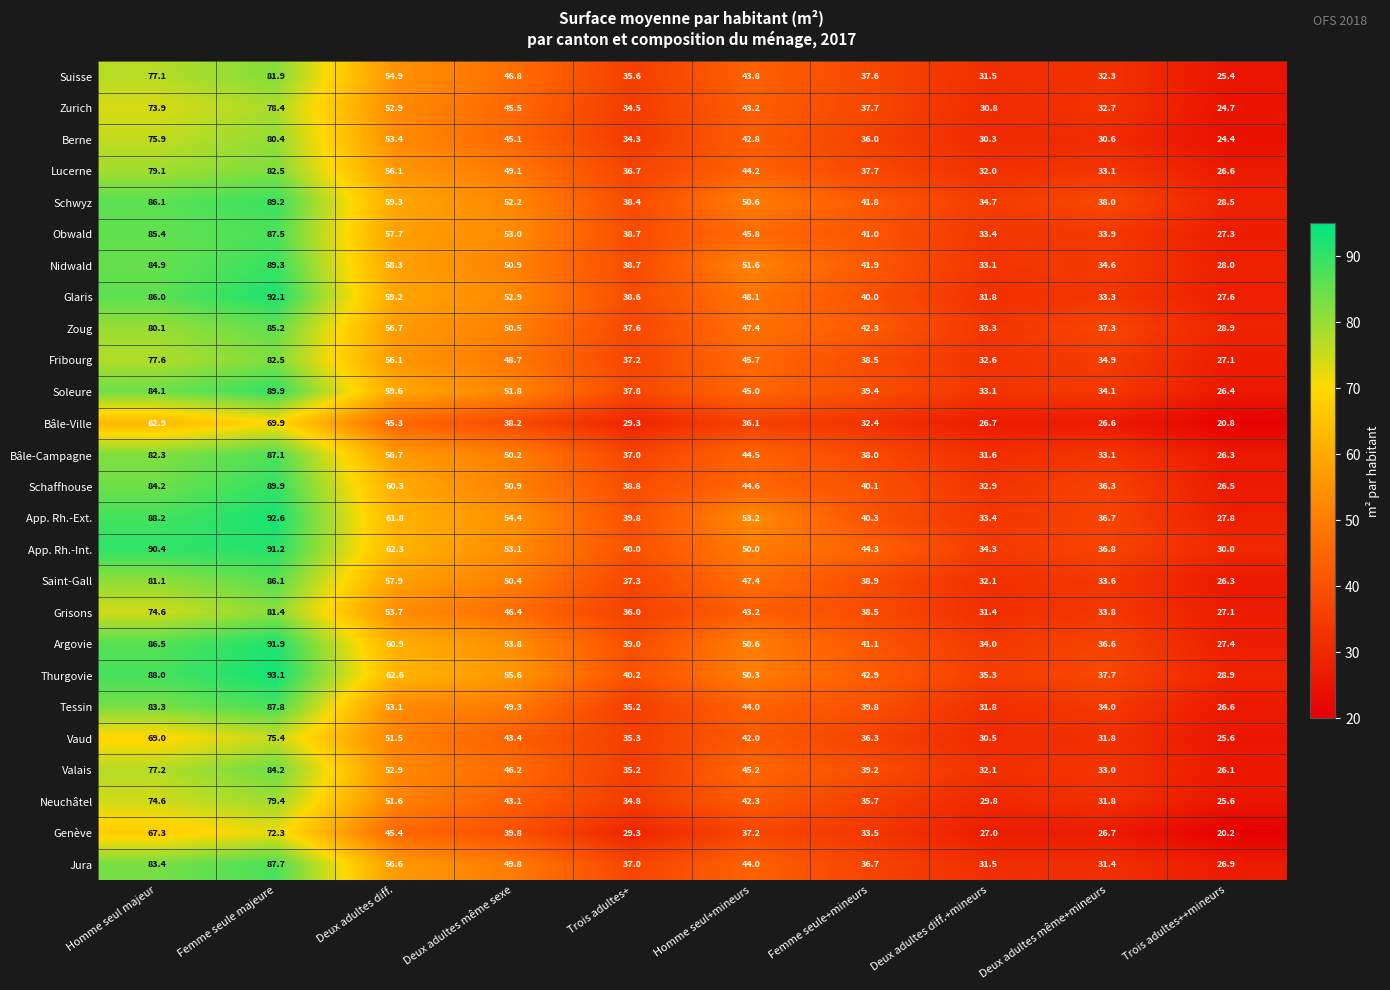

What is the difference between the Valais values at Homme seul majeur and Deux adultes même sexe?

31.0